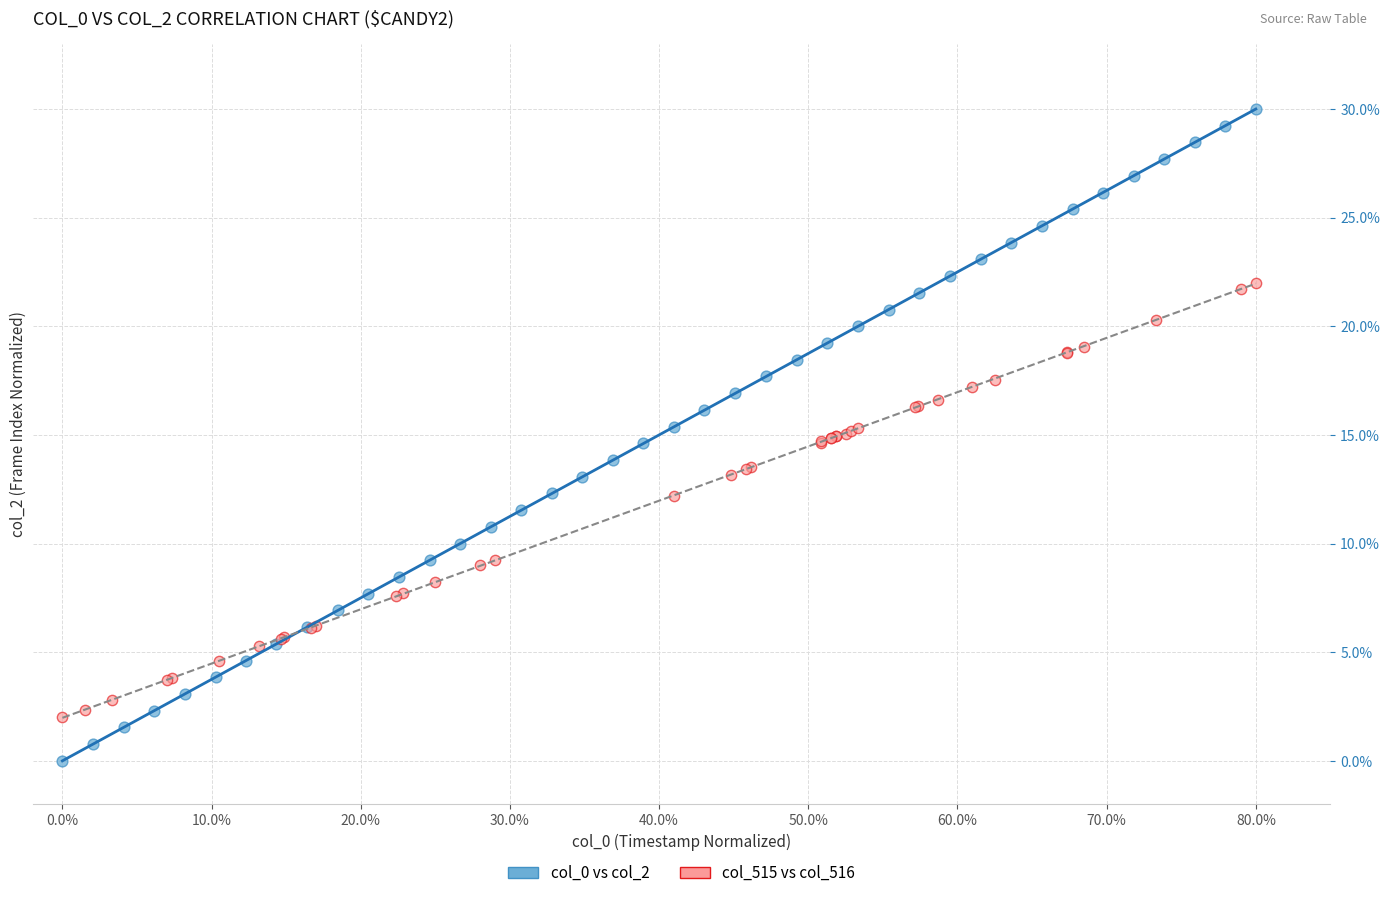

Which series has the largest Y range (max minus min)?

col_0 vs col_2